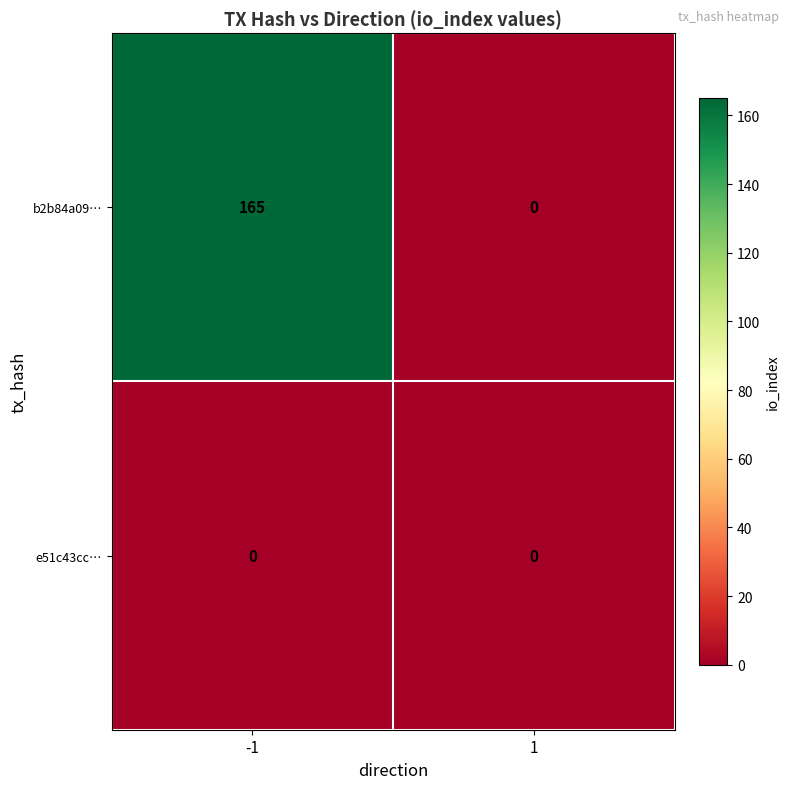

How many data points does each series have?

2